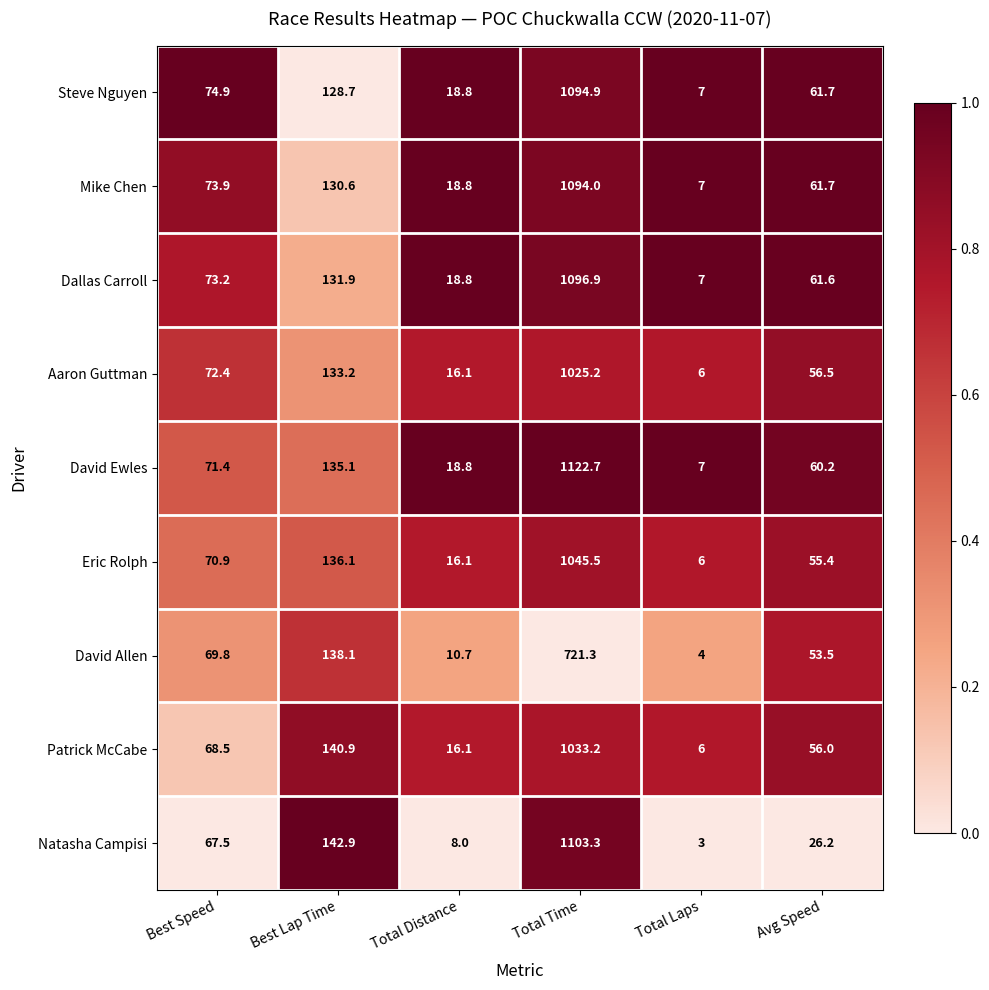

What is the difference between the highest and lowest values at Total Time?

401.4